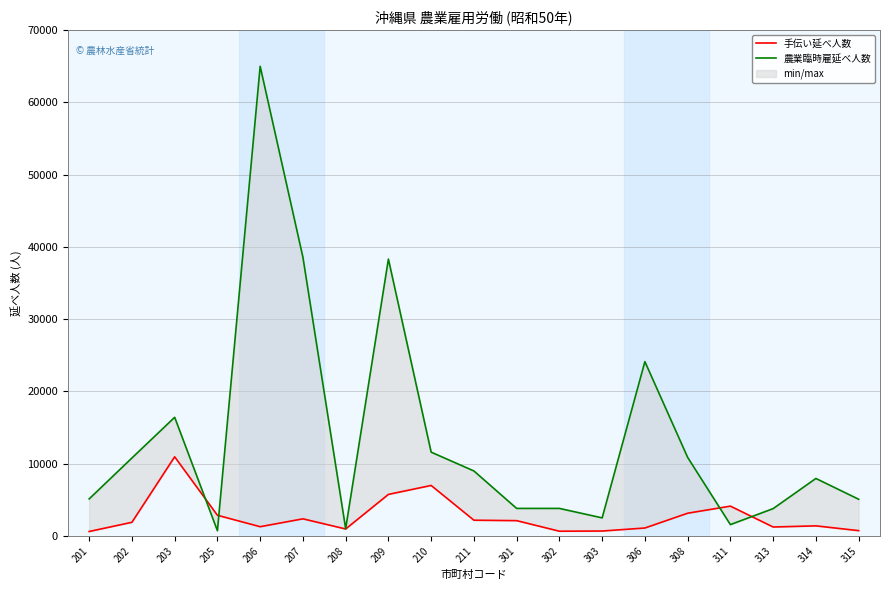

The 手伝い延べ人数 series shows 1288 at 315. True or false?

False